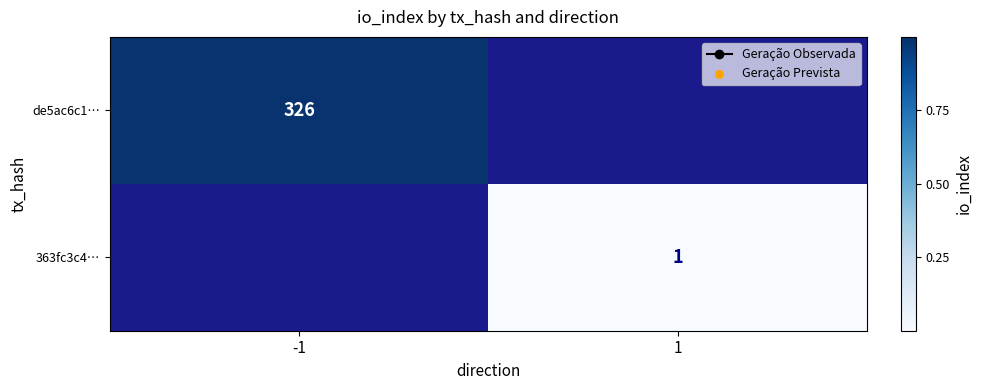

Is it true that 363fc3c4… equals 1.0 at 1?

True